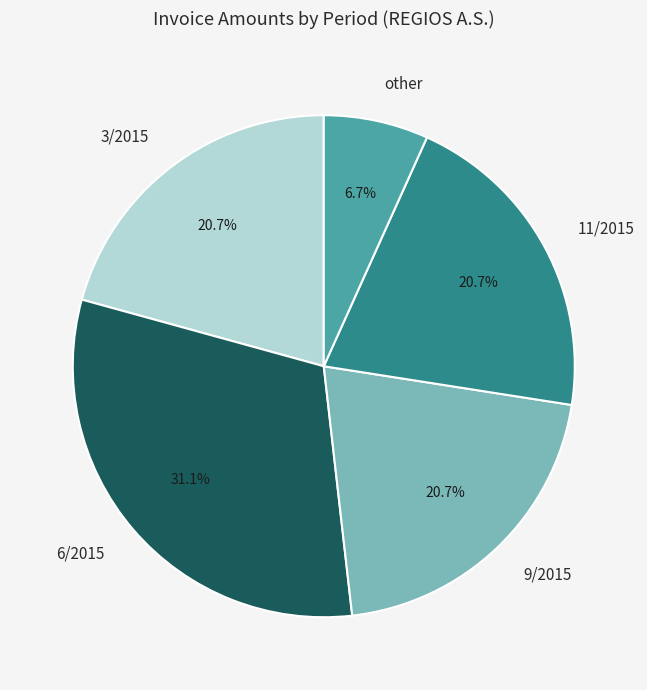

The 9/2015 slice represents 27% of the pie. True or false?

False